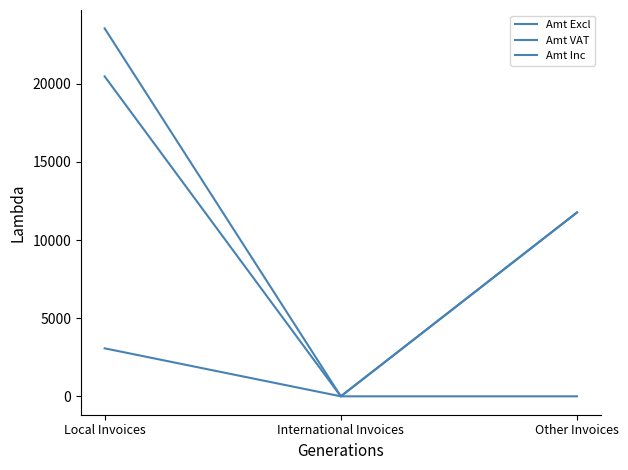

Which category has the highest value in the Amt VAT series?

Local Invoices